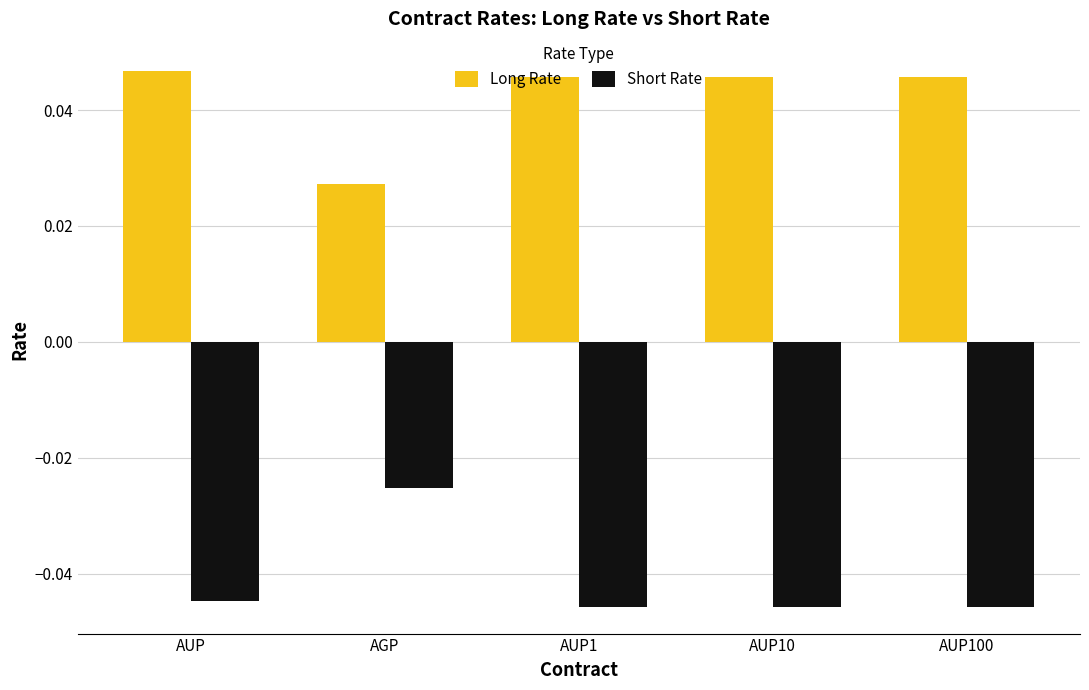

Rank the series by their average value, from highest to lowest.

Long Rate, Short Rate